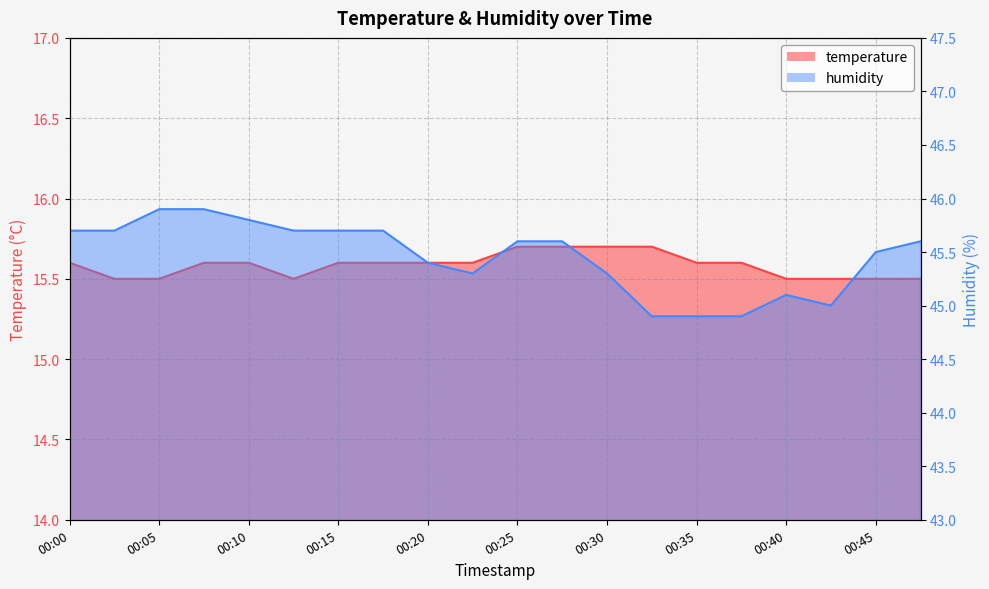

The value of temperature at 00:12 is 15.5. True or false?

True